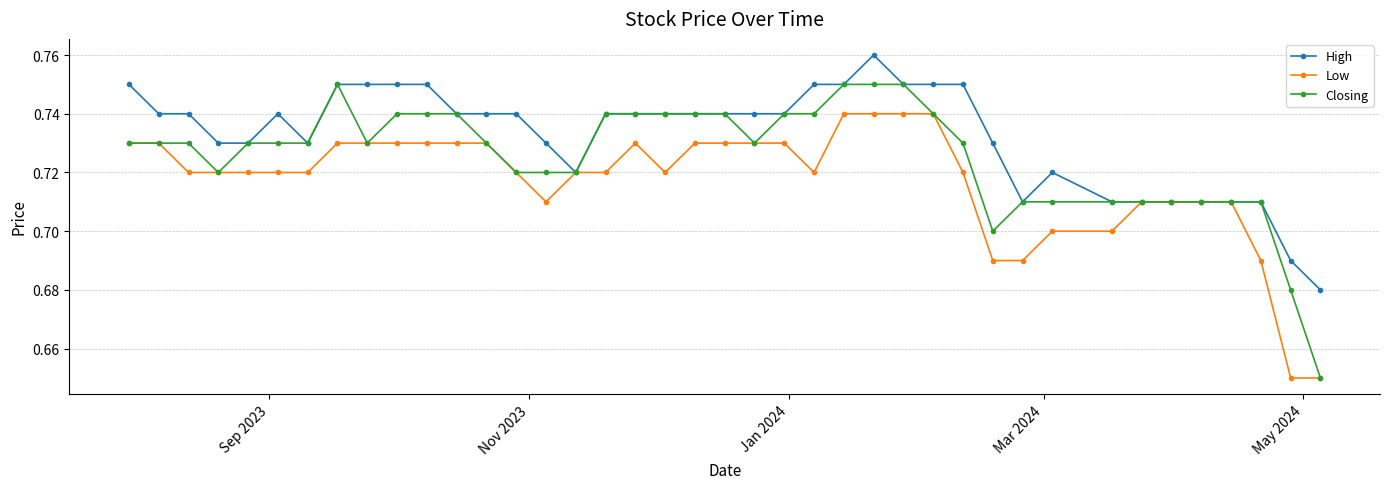

At how many categories does at least one series exceed 0?

40